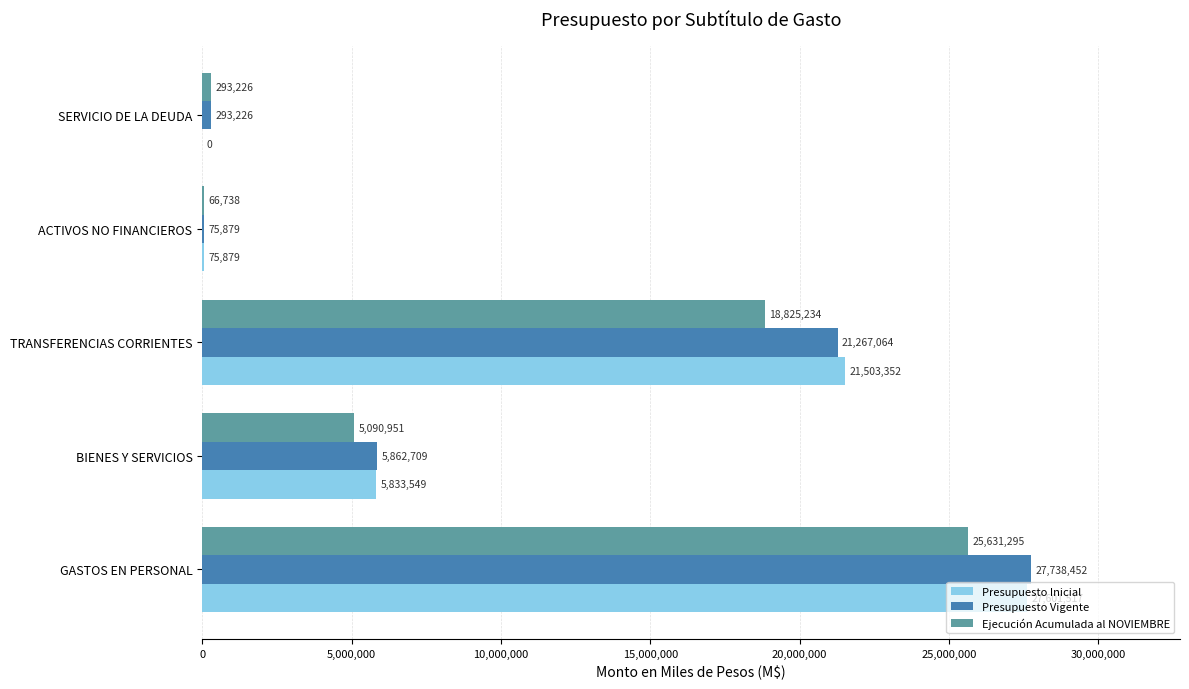

Which series has the widest spread of values?

Presupuesto Vigente